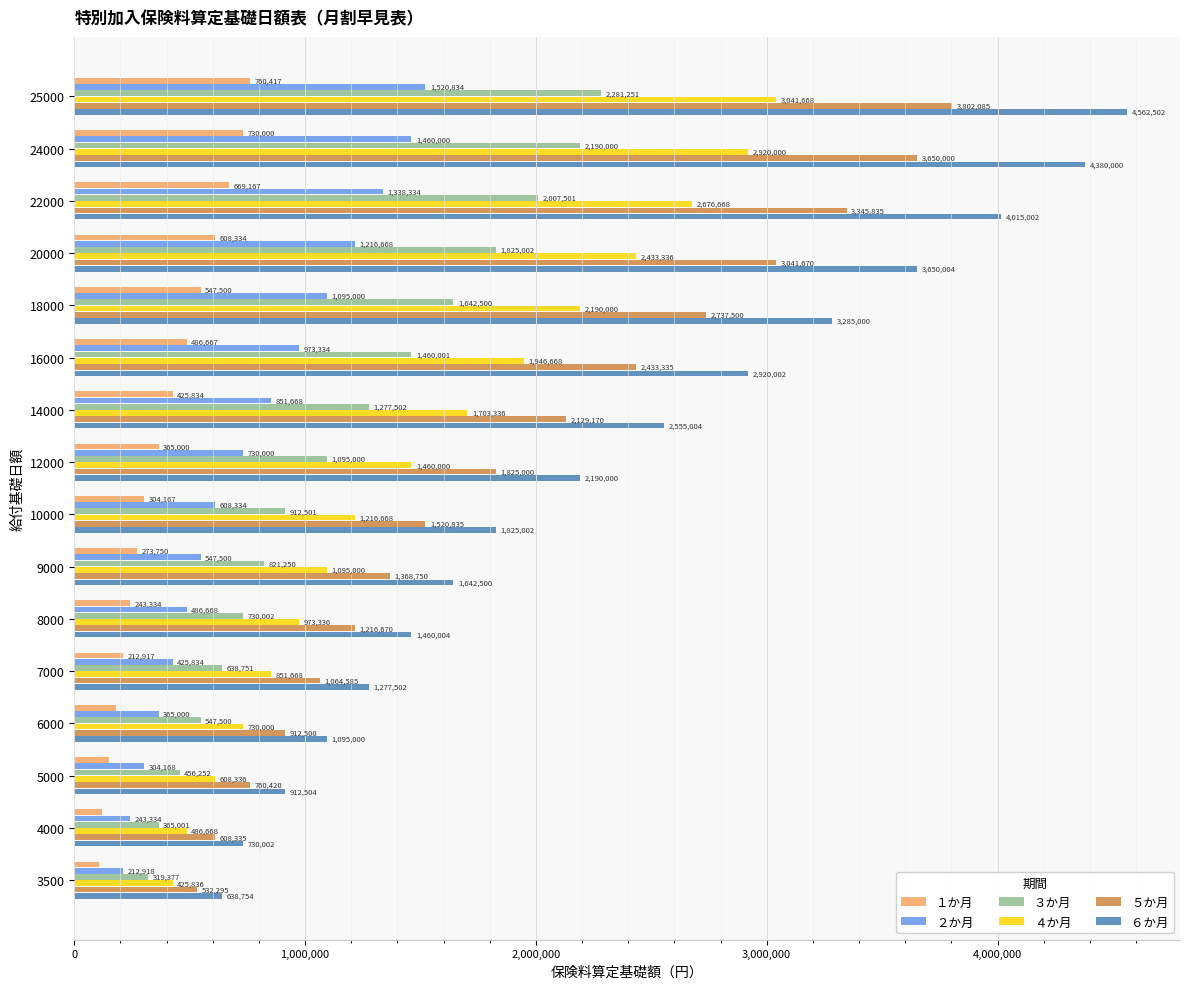

At 12000, list the series in order from smallest to largest.

１か月, ２か月, ３か月, ４か月, ５か月, ６か月